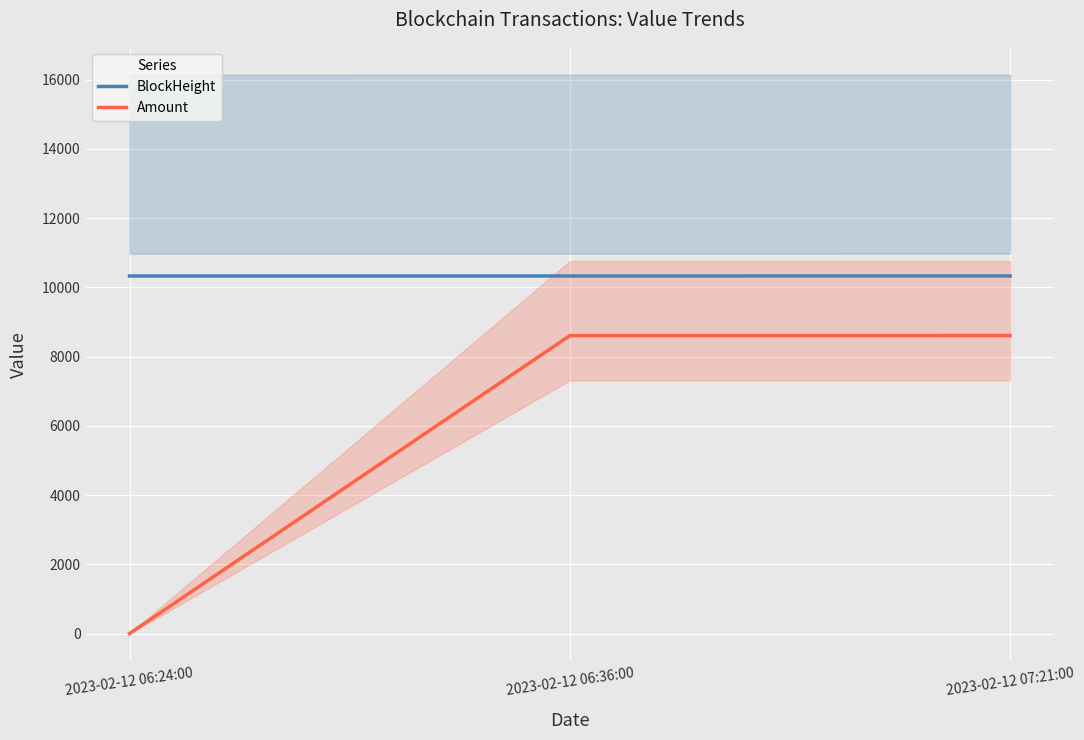

What is the smallest value displayed?

2.5